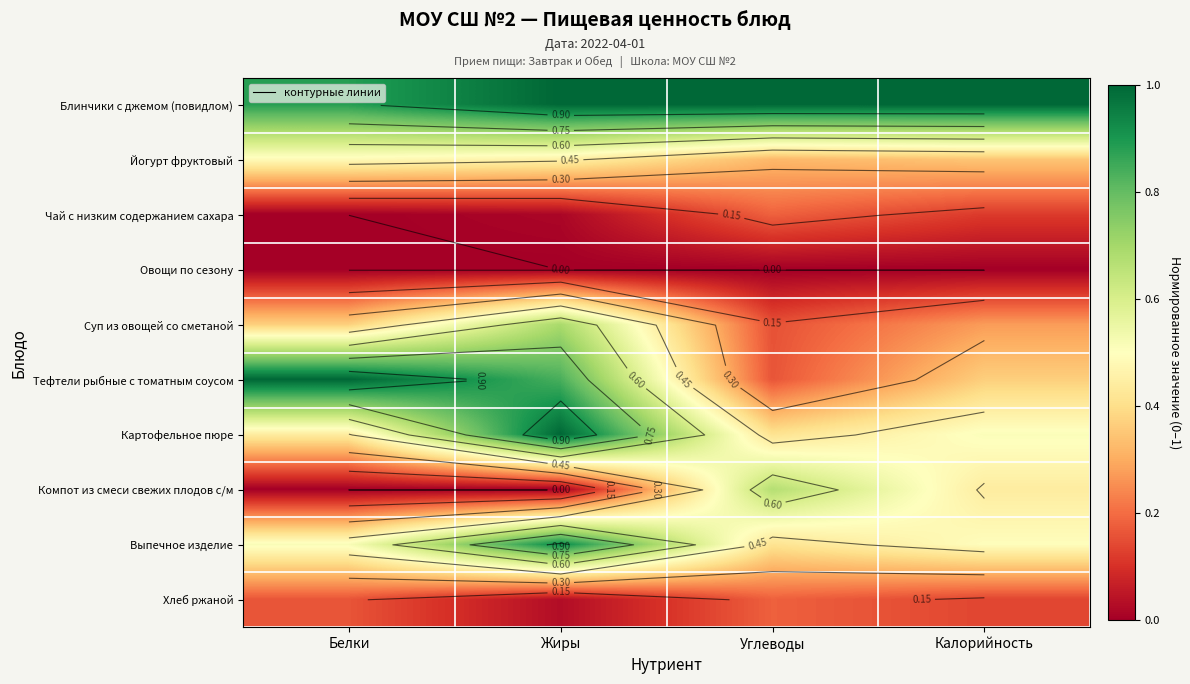

Which category has the lowest value across all series?

Белки